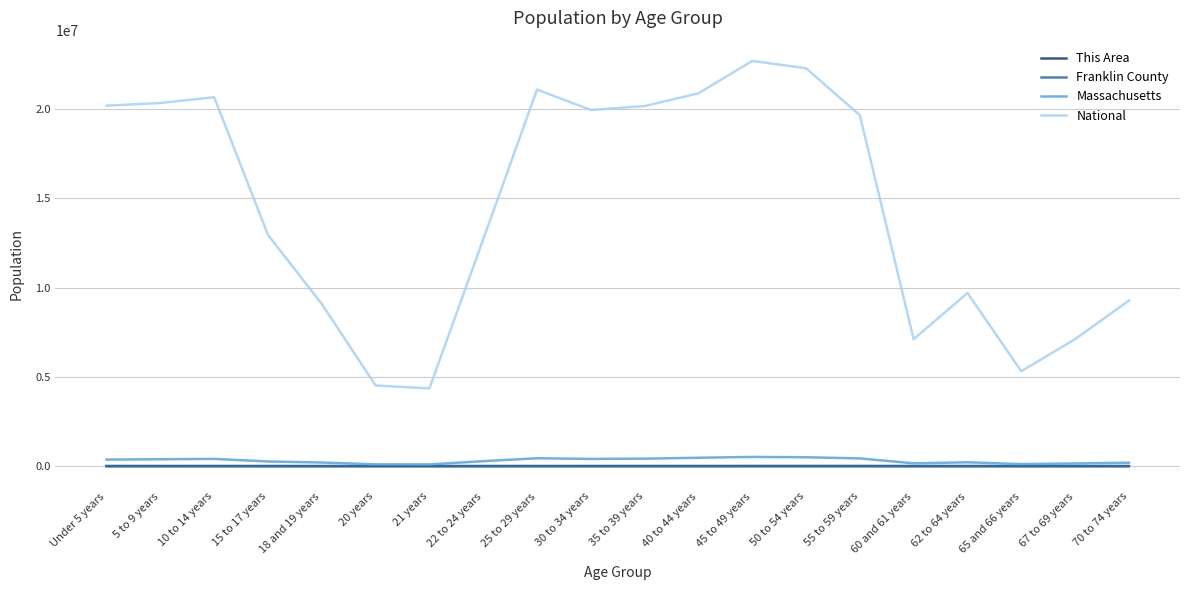

True or false: Massachusetts and National intersect in this chart.

False